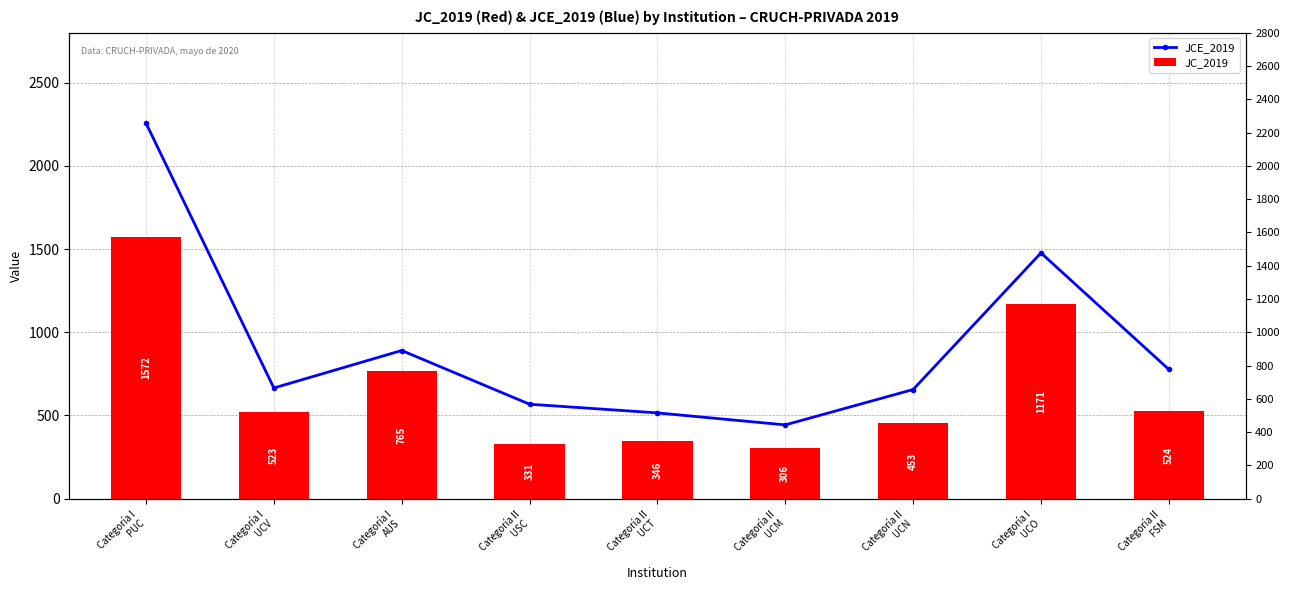

What is the difference between the maximum and minimum values in the JCE_2019 series?

1813.3